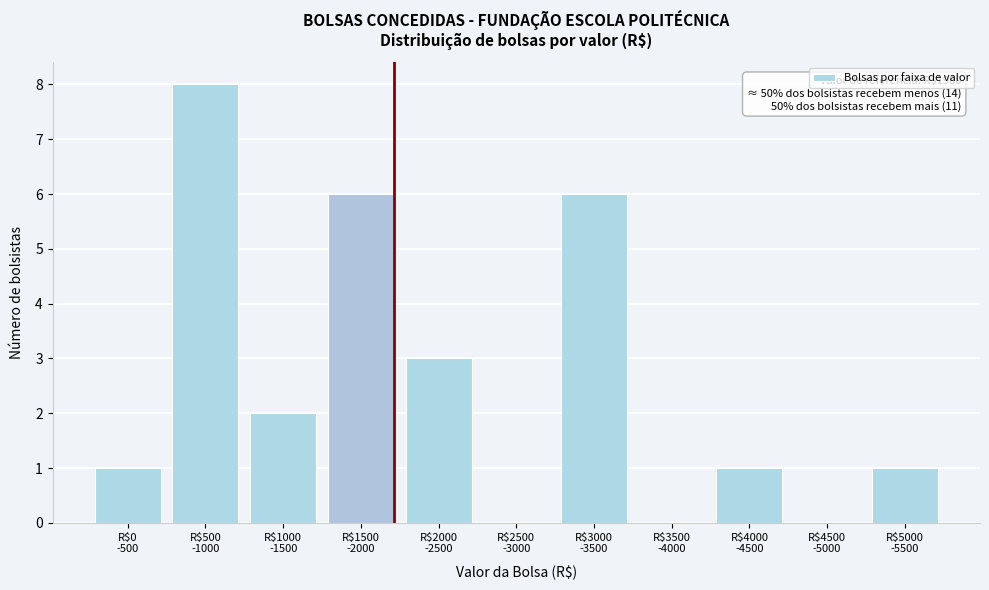

What is the greatest value displayed?

8